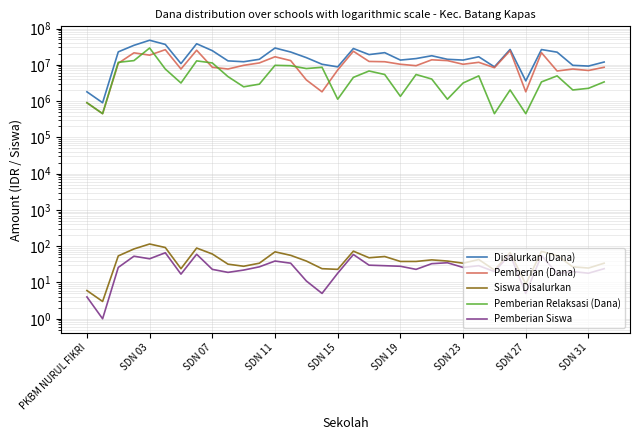

What is the difference between the Siswa Disalurkan values at 14 and 13?

17